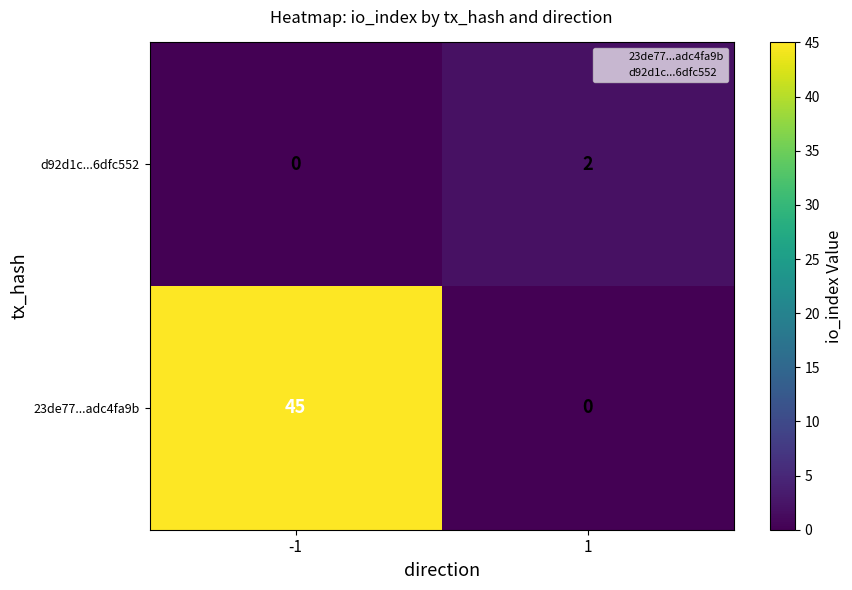

Rank the series by their maximum value, from lowest to highest.

d92d1c...6dfc552, 23de77...adc4fa9b